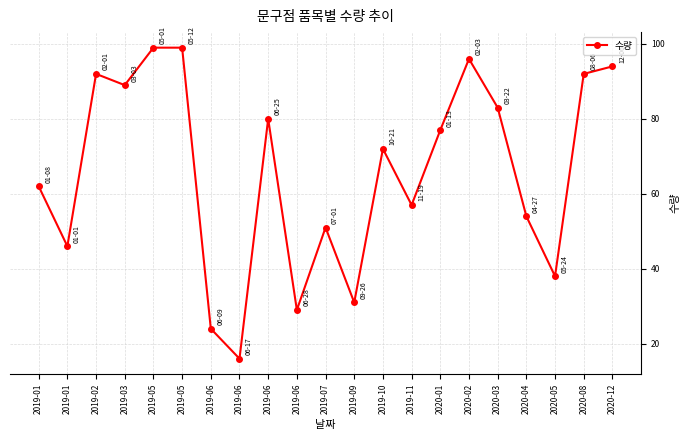

What is the difference between the maximum and second lowest values?

75